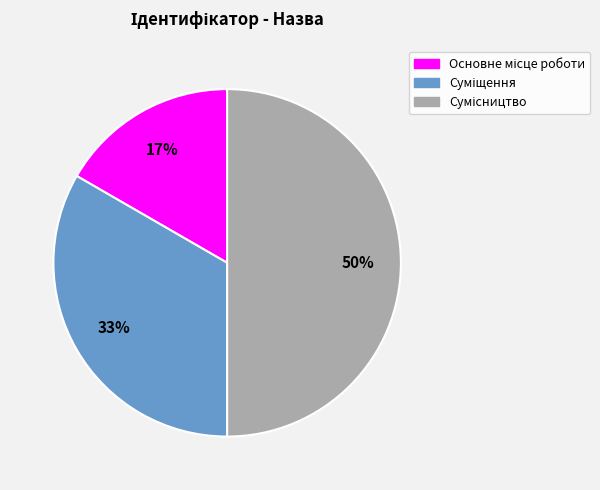

To the nearest percent, what is the average slice percentage?

33%